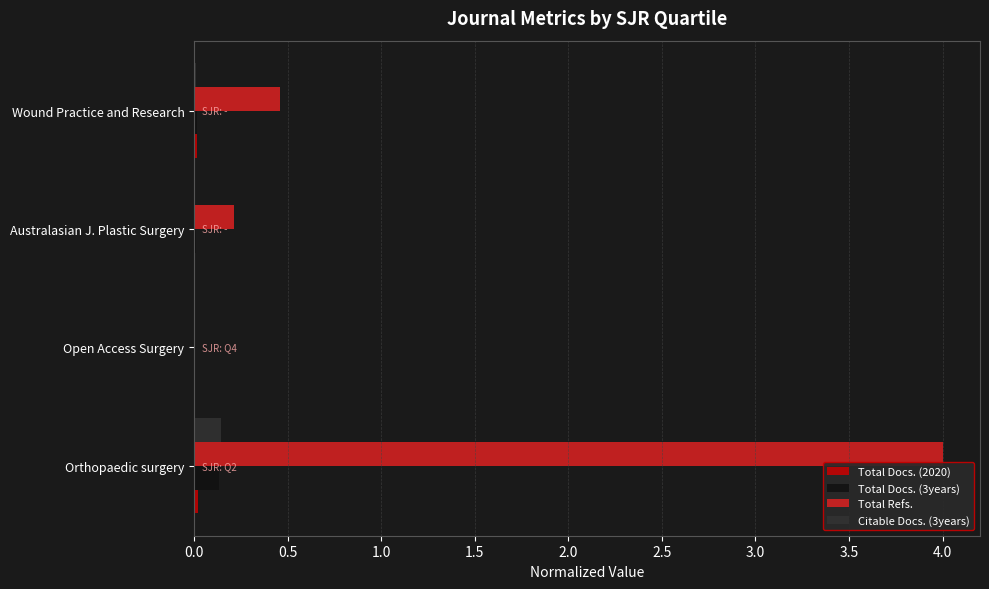

Count the number of categories in the chart.

4